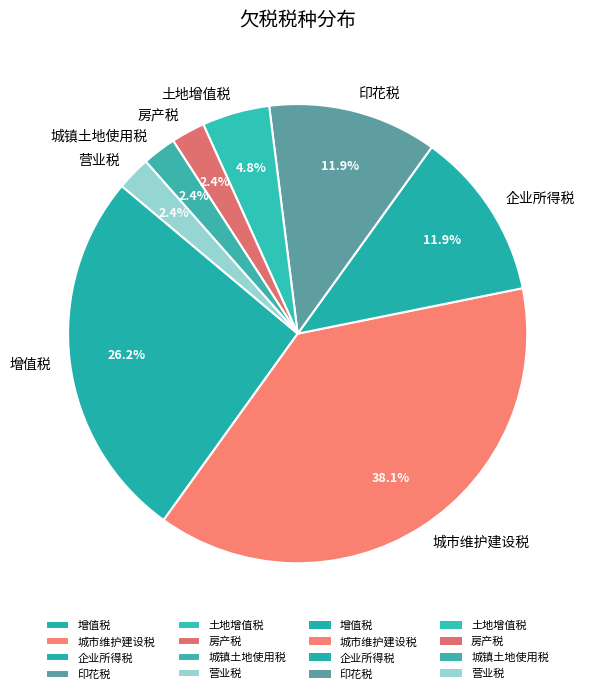

How many segments does this pie chart have?

8